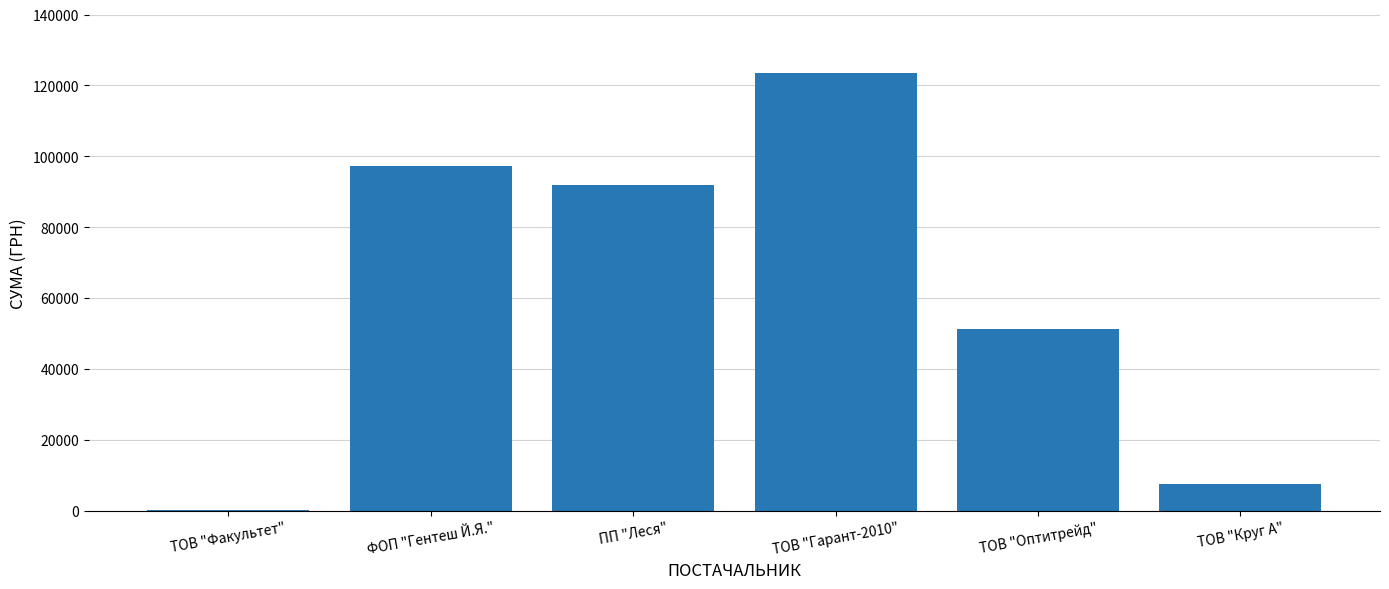

What is the sum of all values?

371728.0